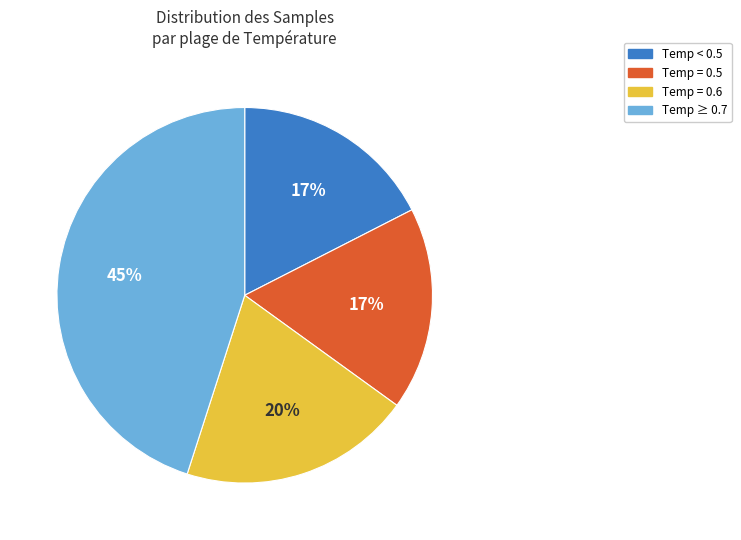

Is there any slice that represents more than half of the pie?

No